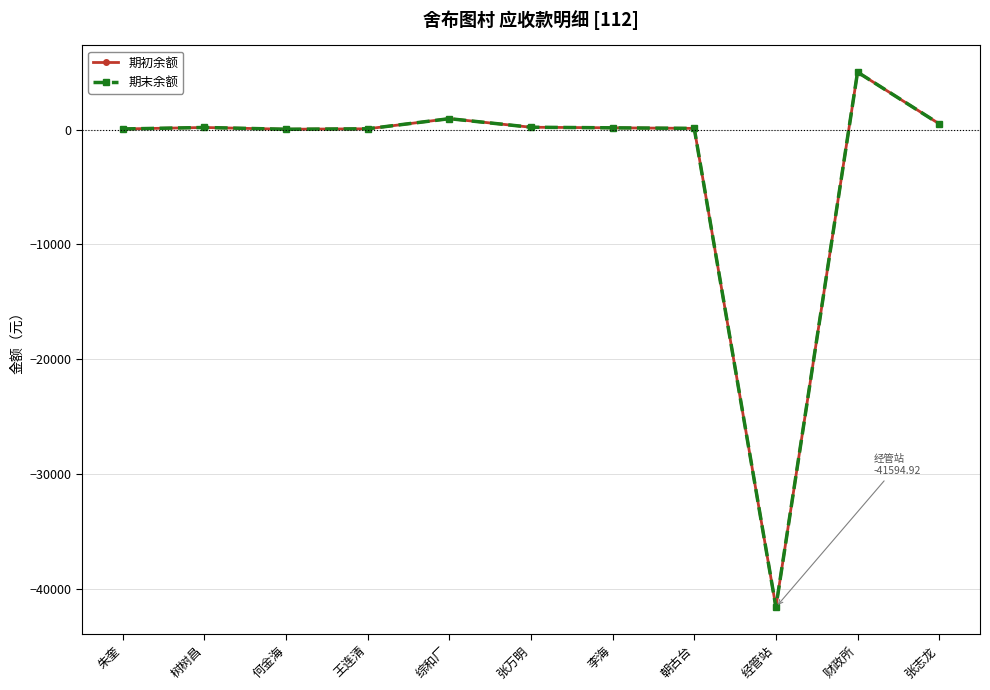

Does the chart display data point markers on the line(s)?

Yes